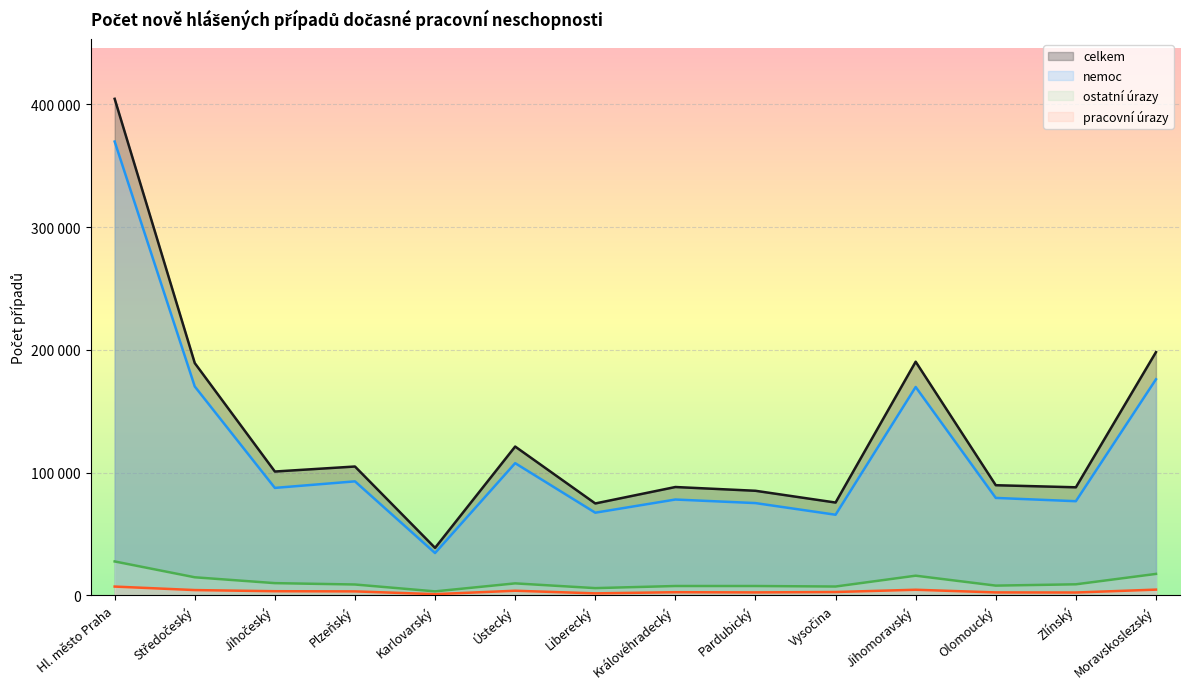

Is it true that ostatní úrazy equals 13925 at Jihočeský?

False